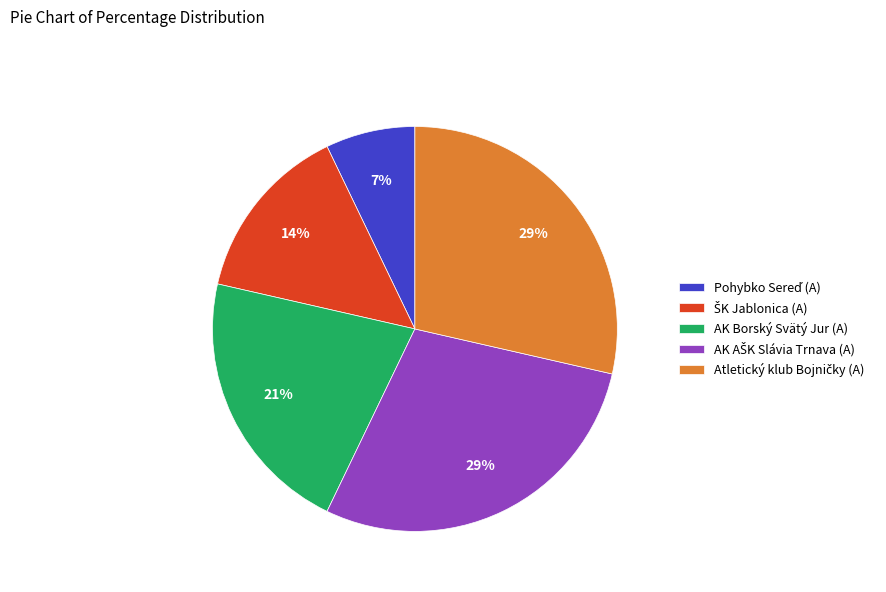

Is there any slice that represents more than half of the pie?

No